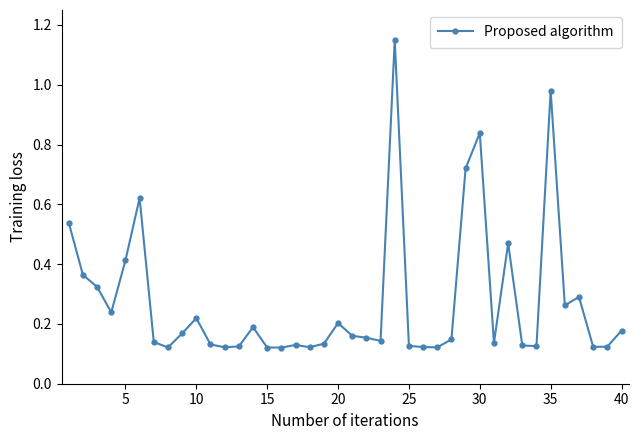

True or false: the data has more than 2 interior local peaks.

True